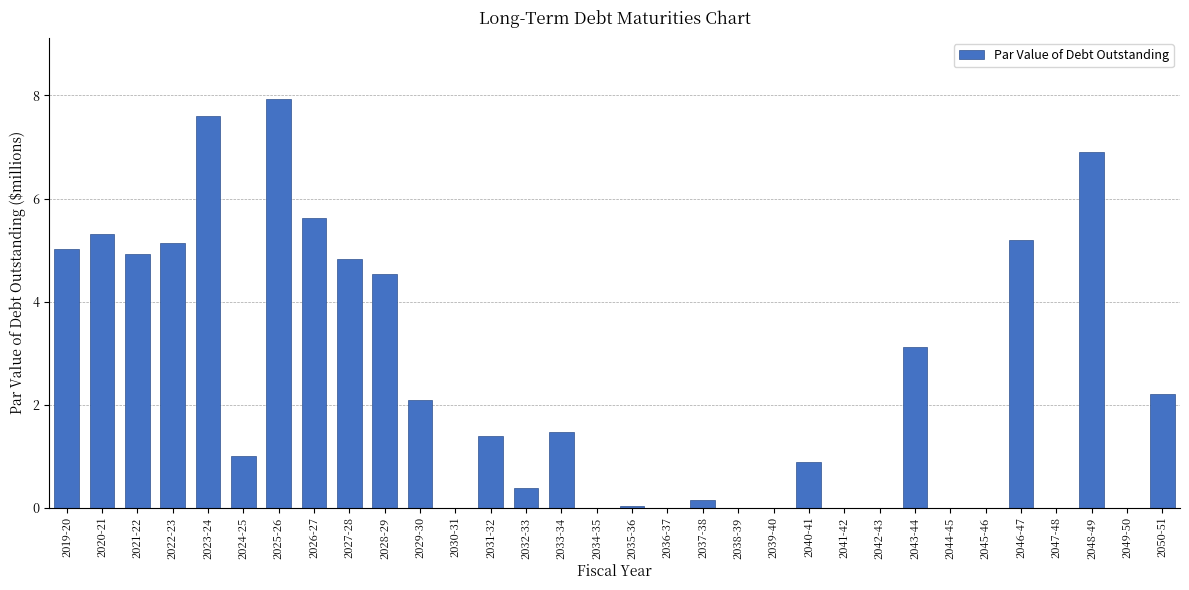

What is the change in value from 2023-24 to 2028-29?

-3.1